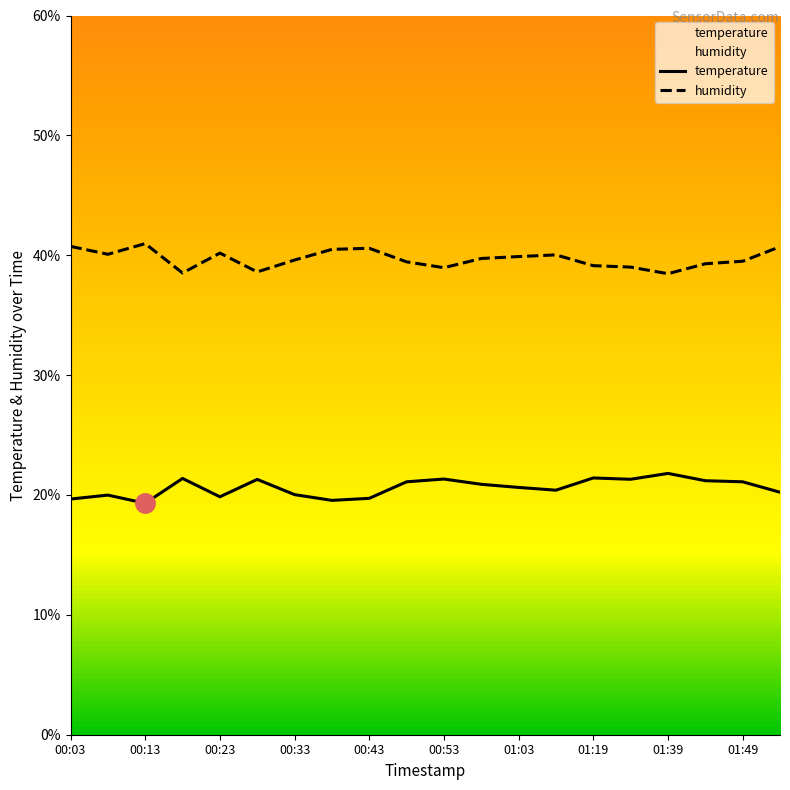

At which label does humidity first exceed 39?

00:03